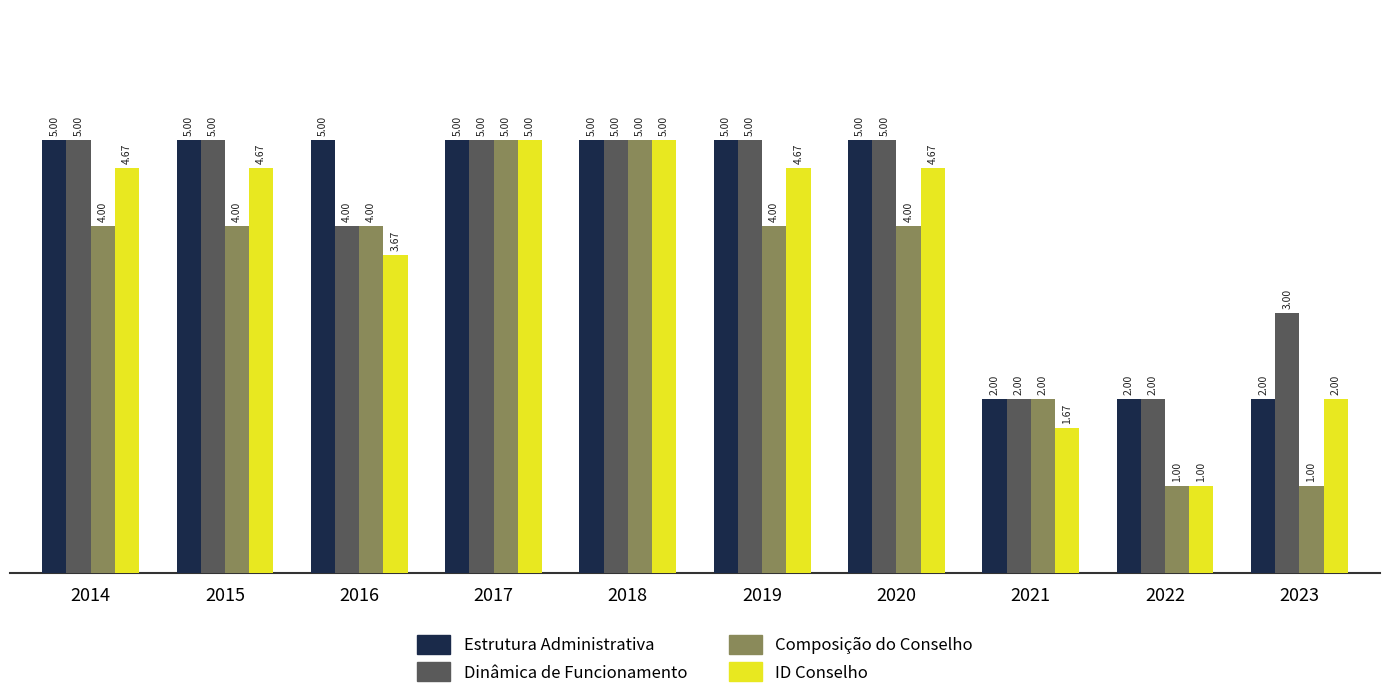

What is the difference between the highest and lowest values at 2014?

1.0